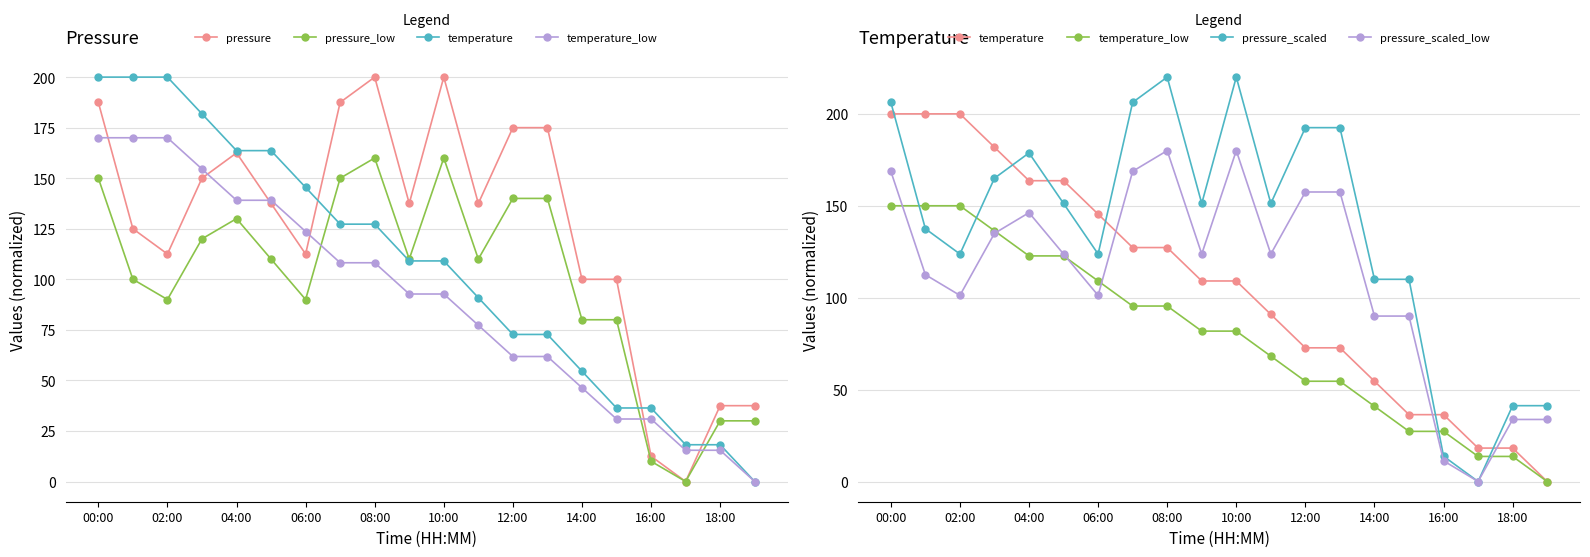

True or false: temperature has more than 1 interior local peaks.

False